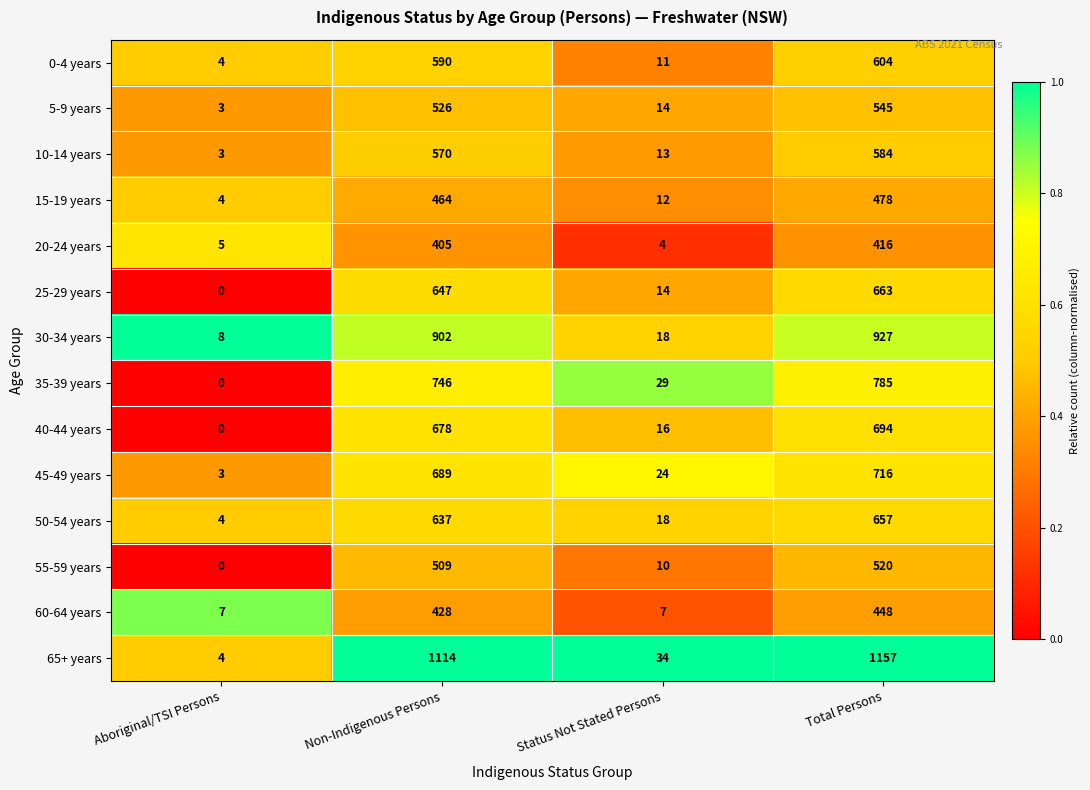

Read the 55-59 years value at Status Not Stated Persons.

10